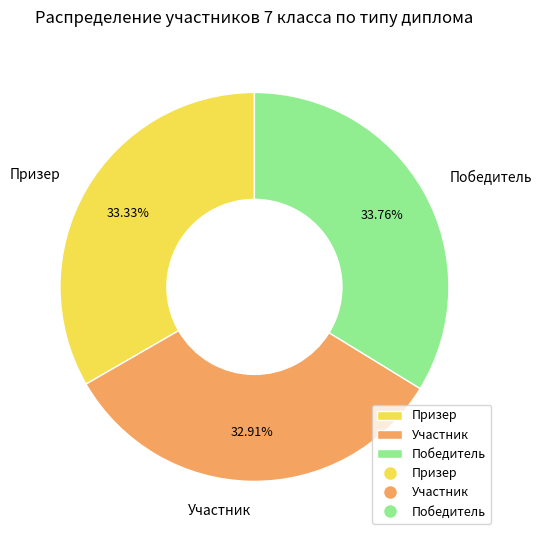

Is Участник the majority of the pie?

No